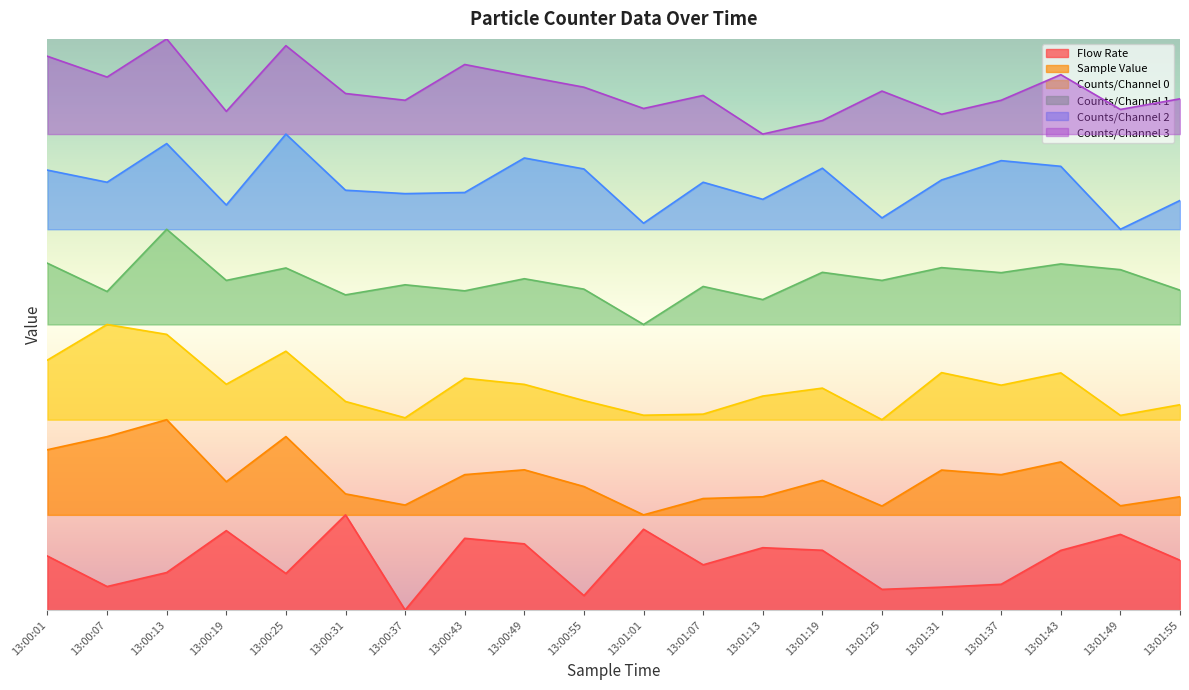

True or false: Flow Rate has more than 2 points higher than both neighbors.

True